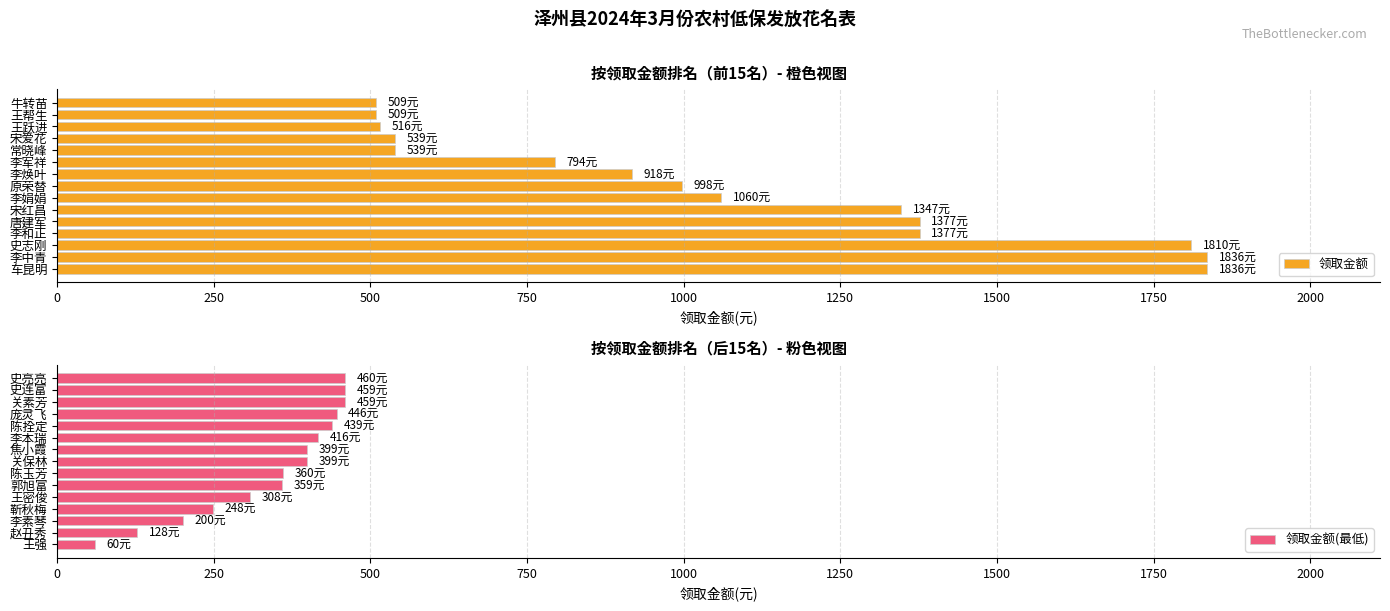

What is the sum of all 领取金额 values?

15965